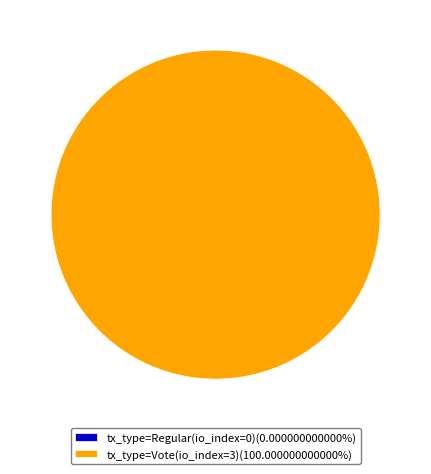

What is the total percentage of tx_type=Regular (io_index=0) and tx_type=Vote (io_index=3)?

100.0%